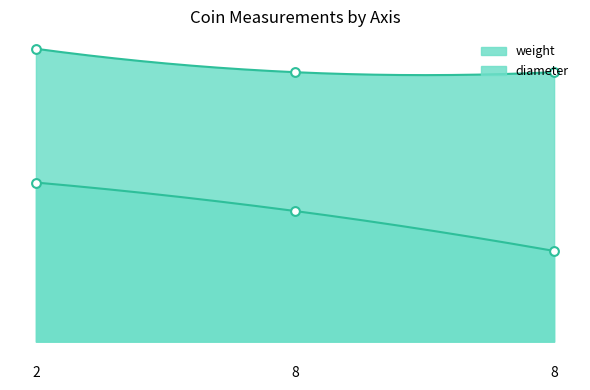

Which series has the largest Y range (max minus min)?

weight